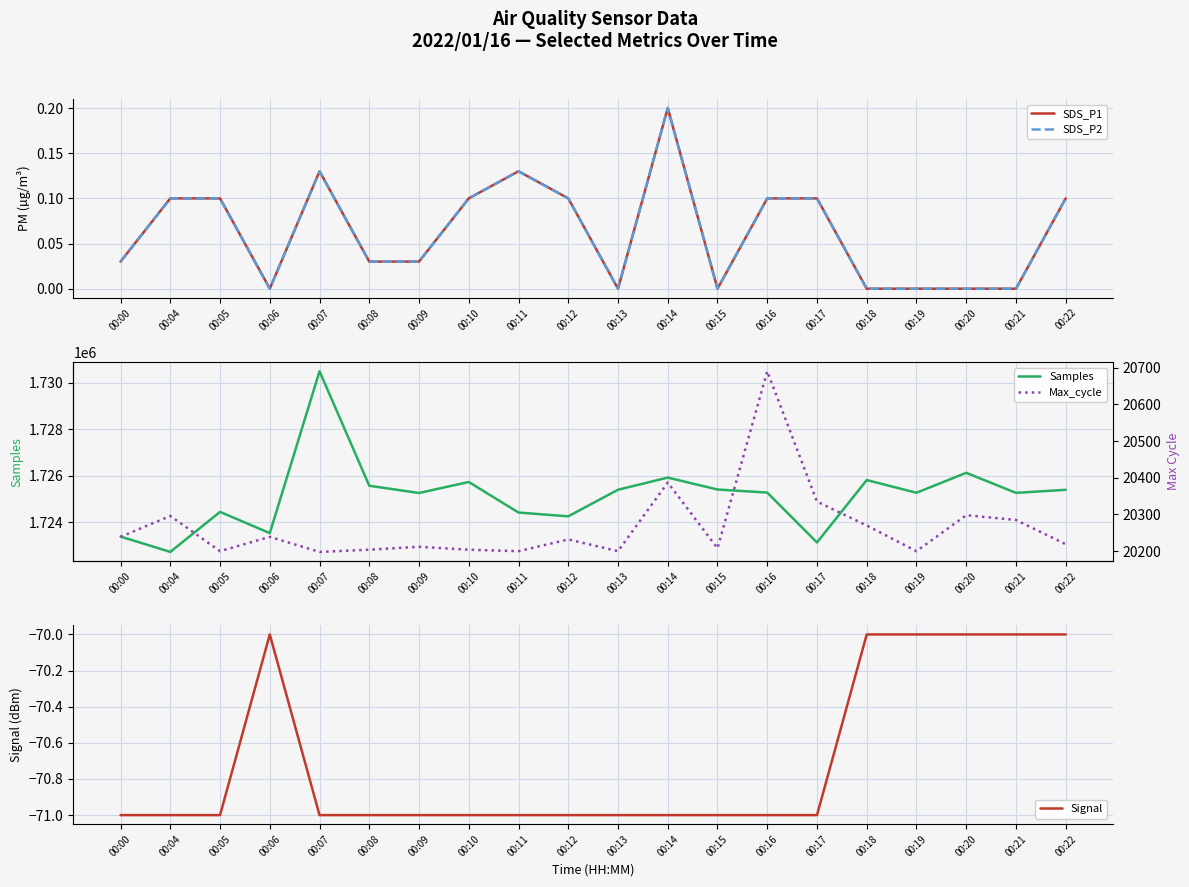

Where is the first local maximum for Samples?

00:05